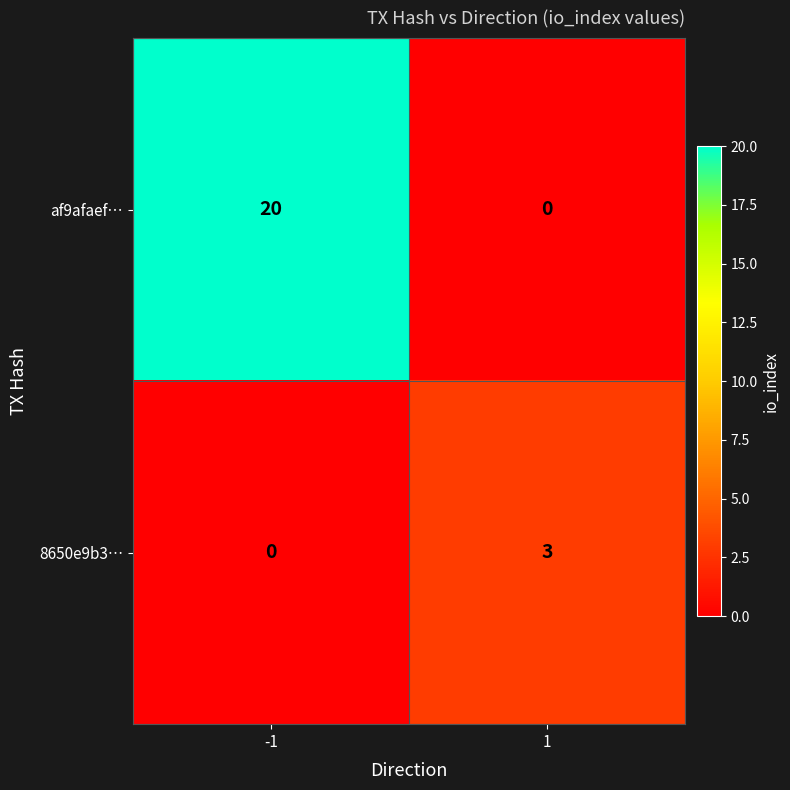

What is the difference between the af9afaef… values at 1 and -1?

20